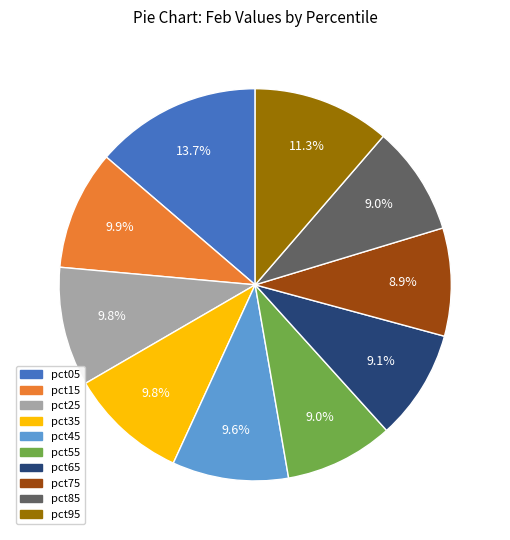

What is the total percentage of pct75 and pct45?

18.5%